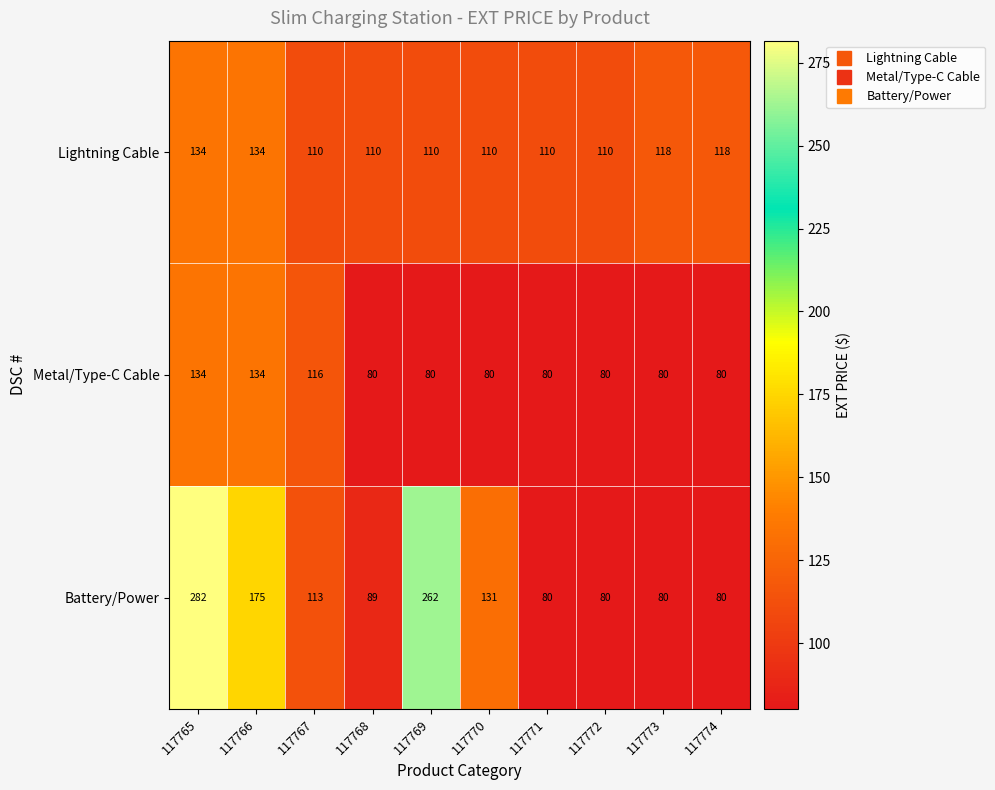

What is the smallest value displayed?

80